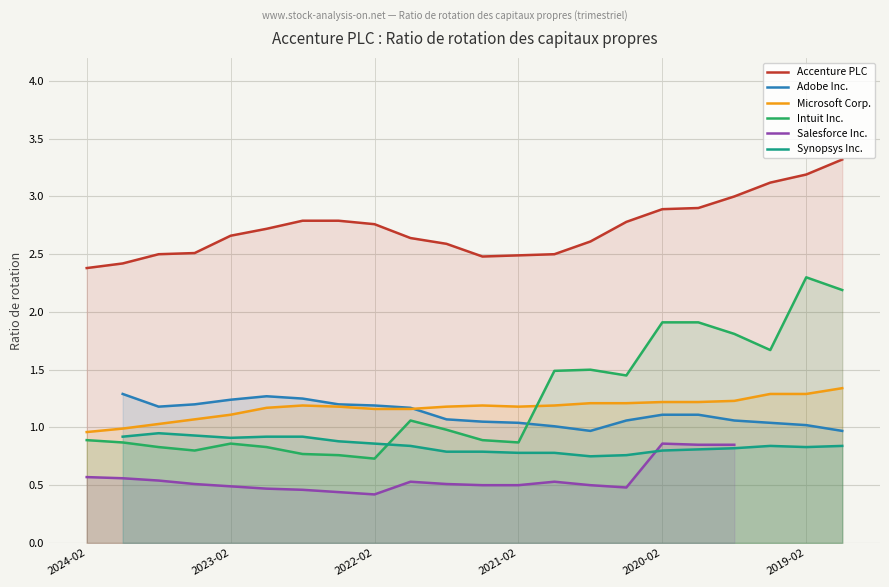

The Intuit Inc. series shows 0.9 at 2024-02. True or false?

True